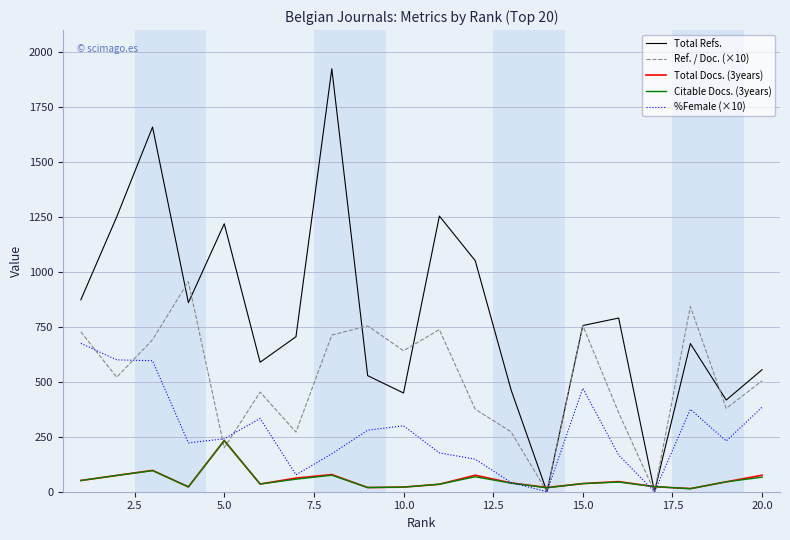

Which series has the largest range (max minus min)?

Total Refs.